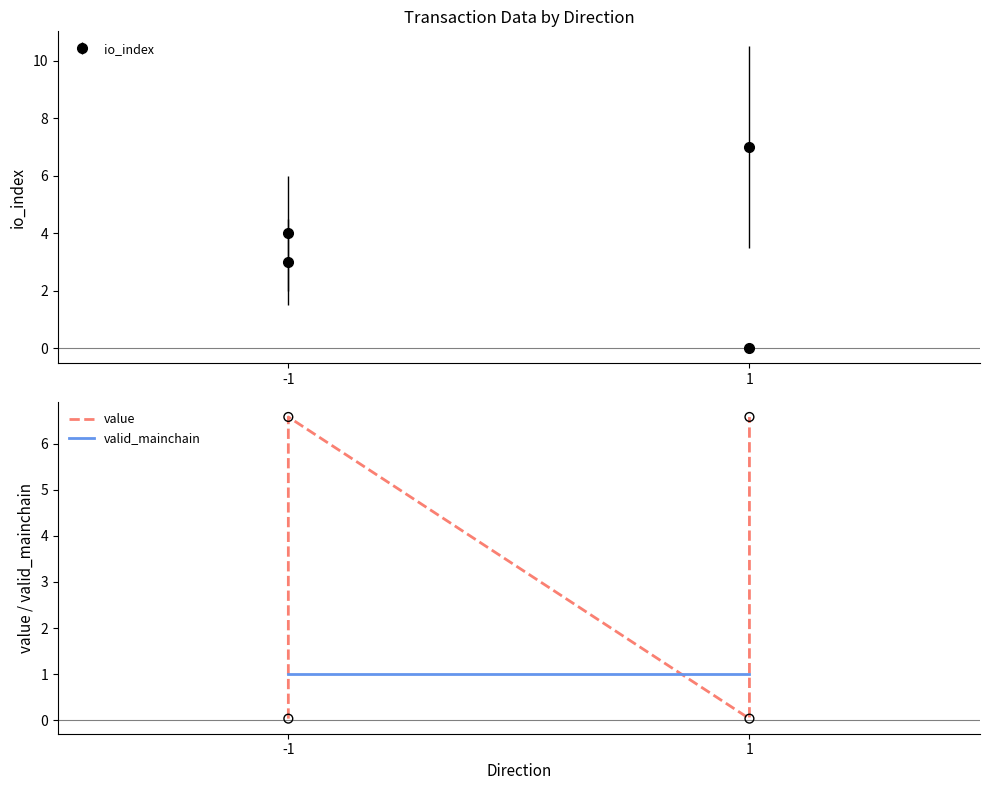

Which series has the widest spread of Y values?

value